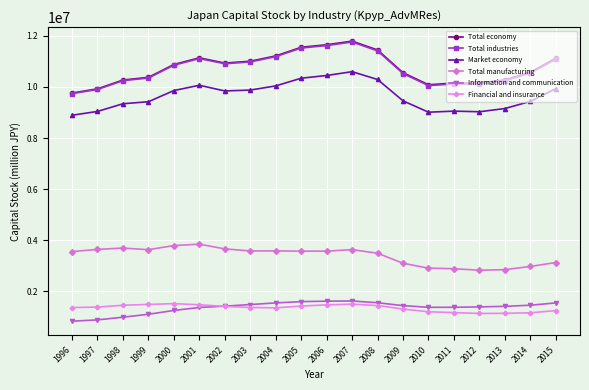

Is the value of Market economy at 1998 greater than the value of Total manufacturing at 2004?

Yes